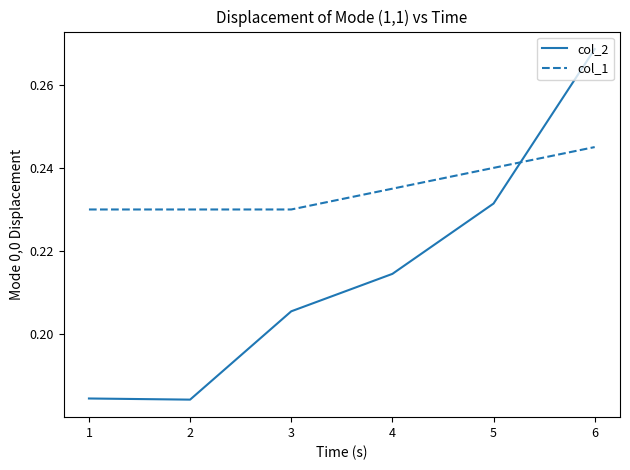

How many lines are shown in the chart?

2